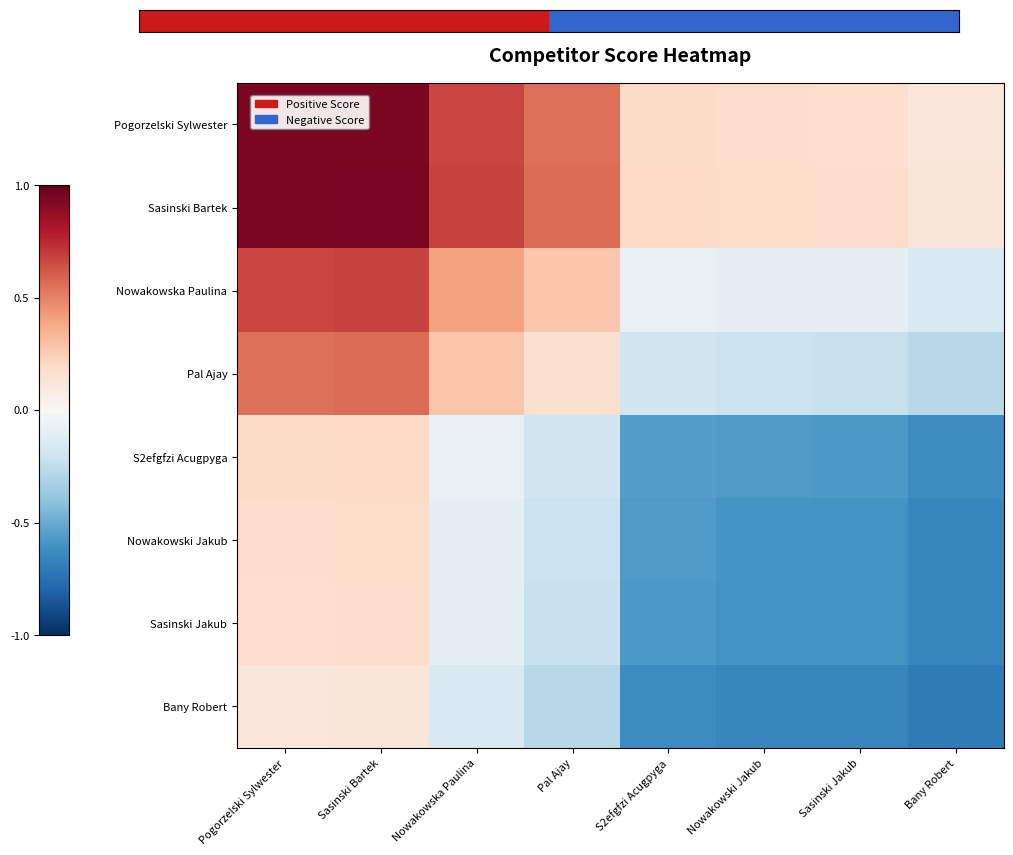

What is the total value across all series at Sasinski Bartek?

3.8